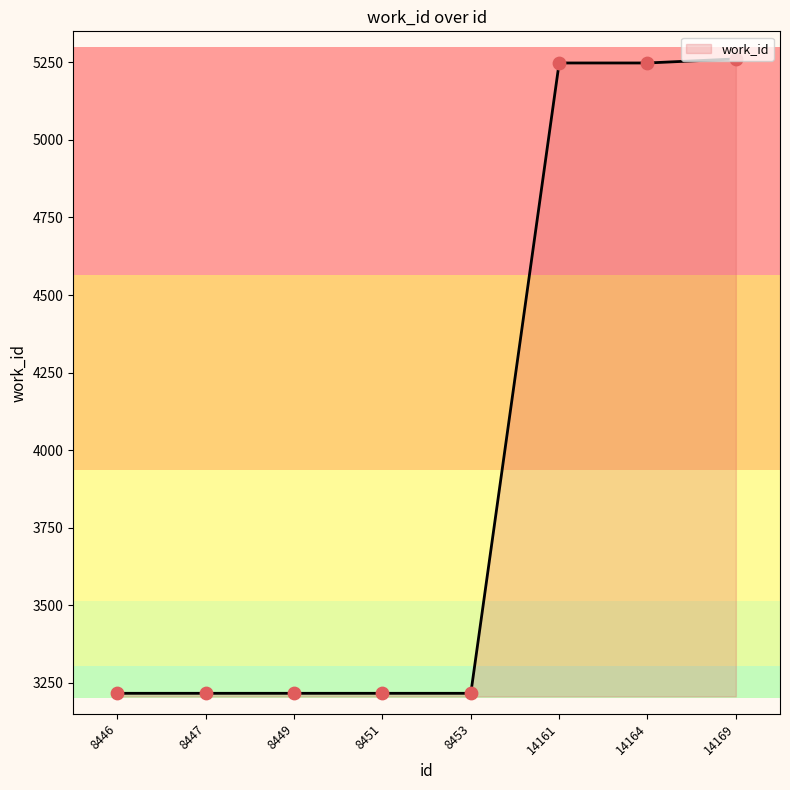

What is the ratio of the value at 8446 to the value at 14169?

0.6